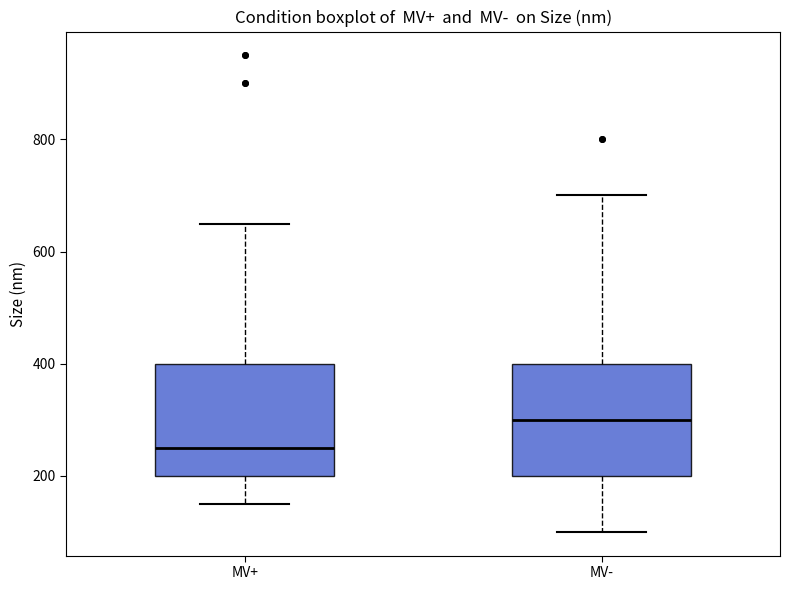

Where does the lower whisker of the box for MV+ end on the y-axis? The values are not printed on the chart, so give them approximately, as read against the axis.

160